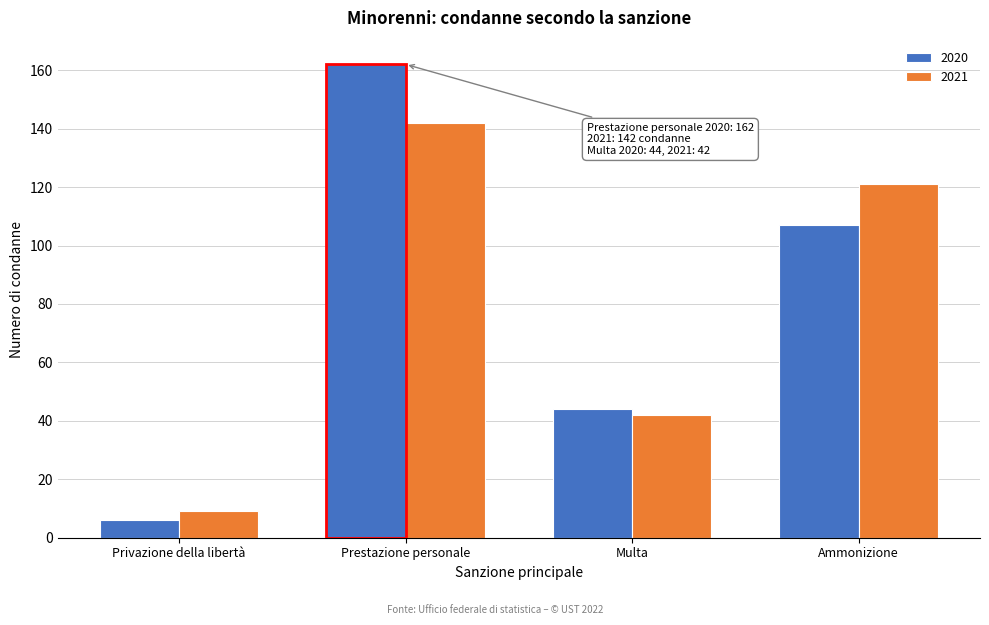

Reading left to right, what are all the values shown in this chart?

2020: 6	162	44	107
2021: 9	142	42	121